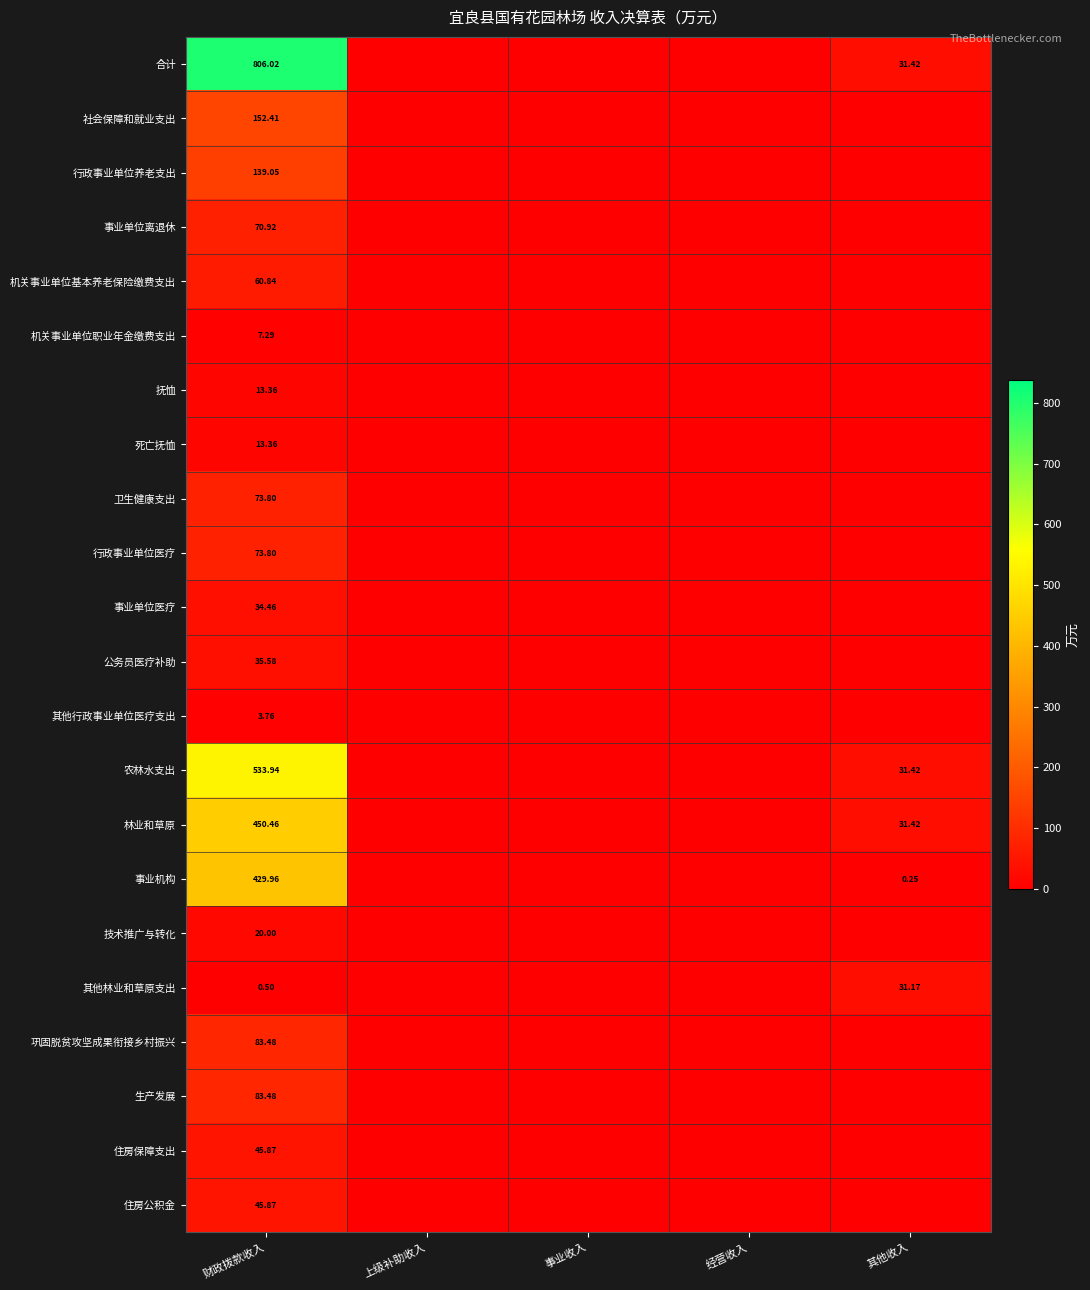

True or false: 技术推广与转化 has a value of 0.0 at 事业收入.

True